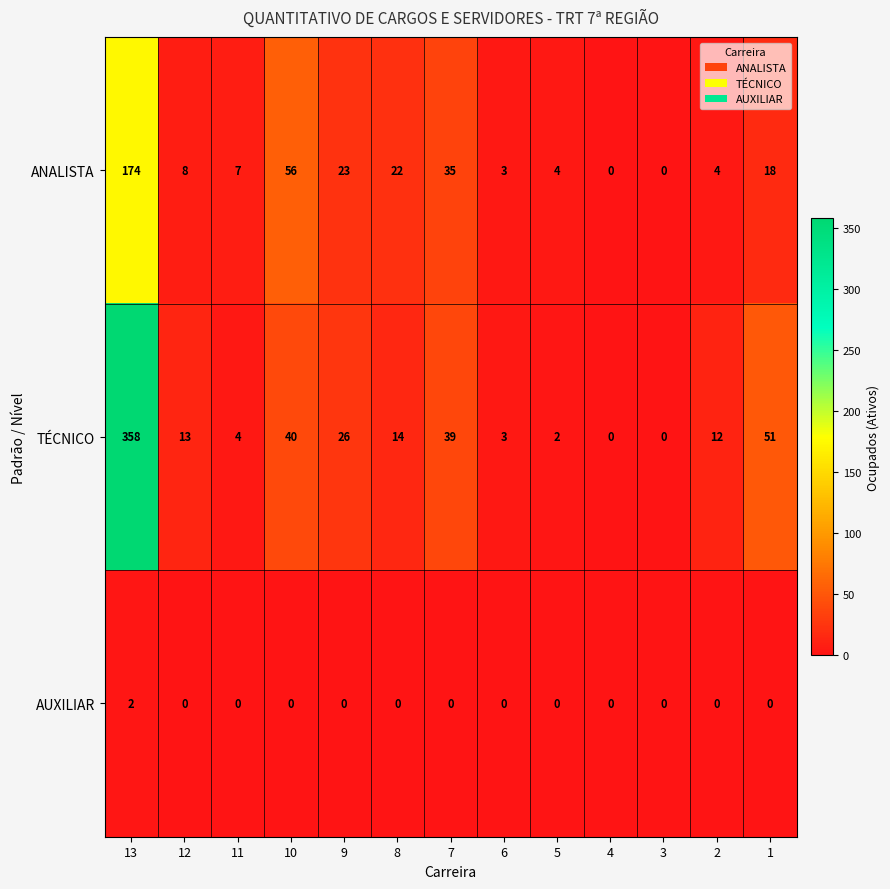

At which category is the sum across all series the highest?

13